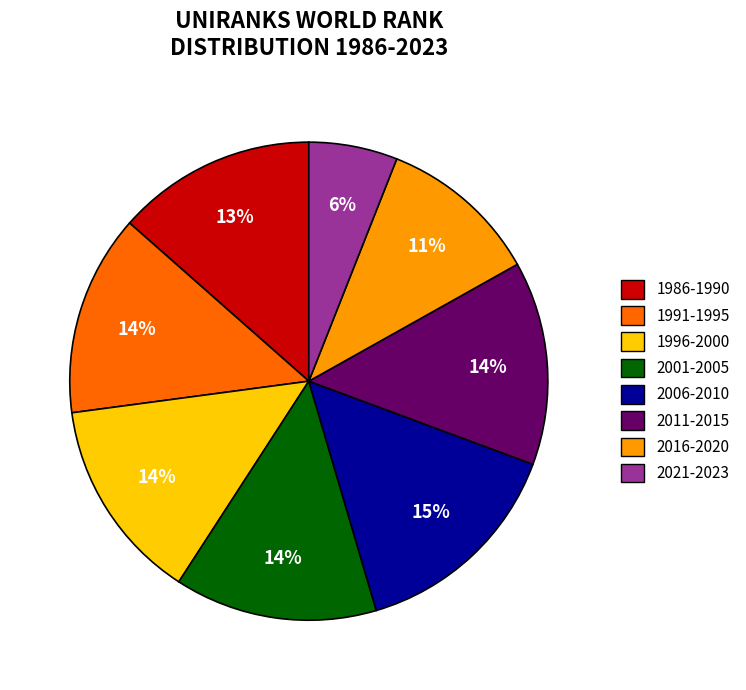

To the nearest percent, what is the difference between the largest and smallest slice percentages?

9%